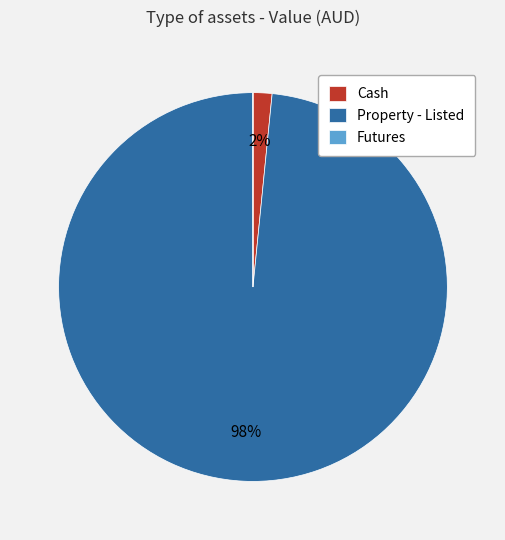

To the nearest percent, what portion does Cash represent?

2%